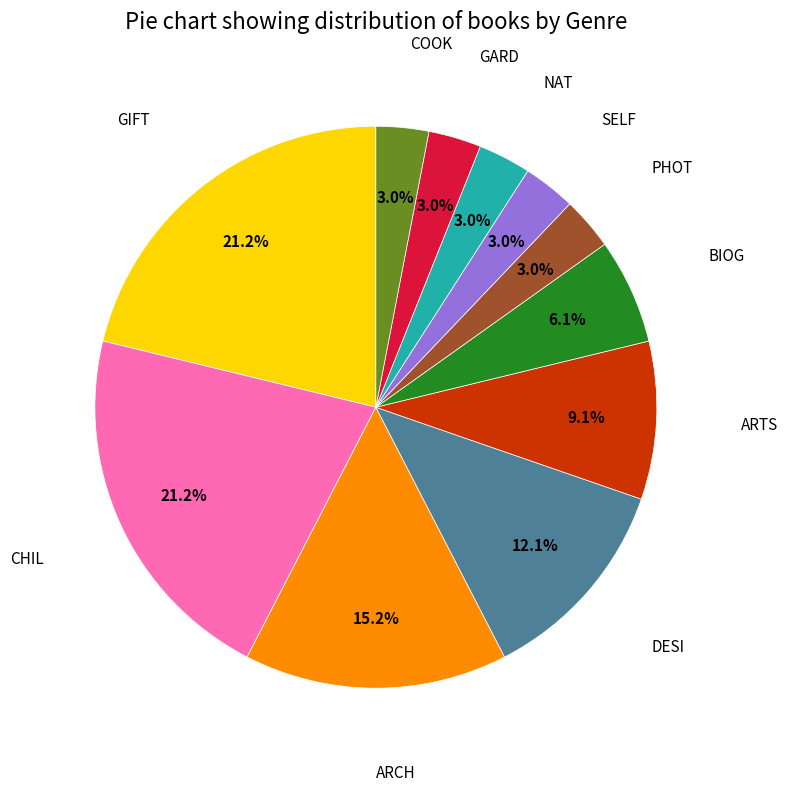

Is there any slice that represents more than half of the pie?

No